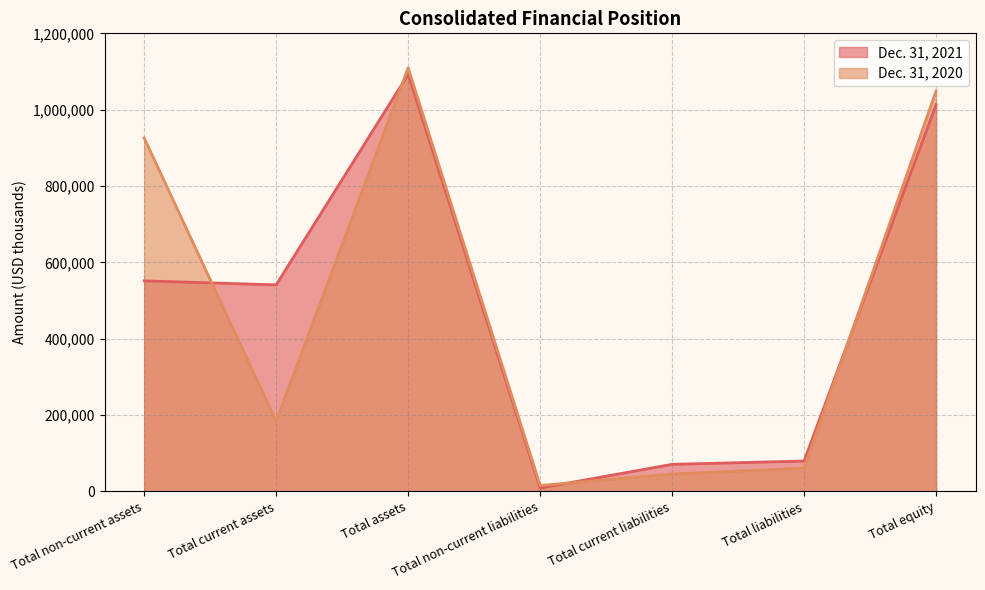

Between Total non-current liabilities and Total current liabilities, which is larger?

Total current liabilities